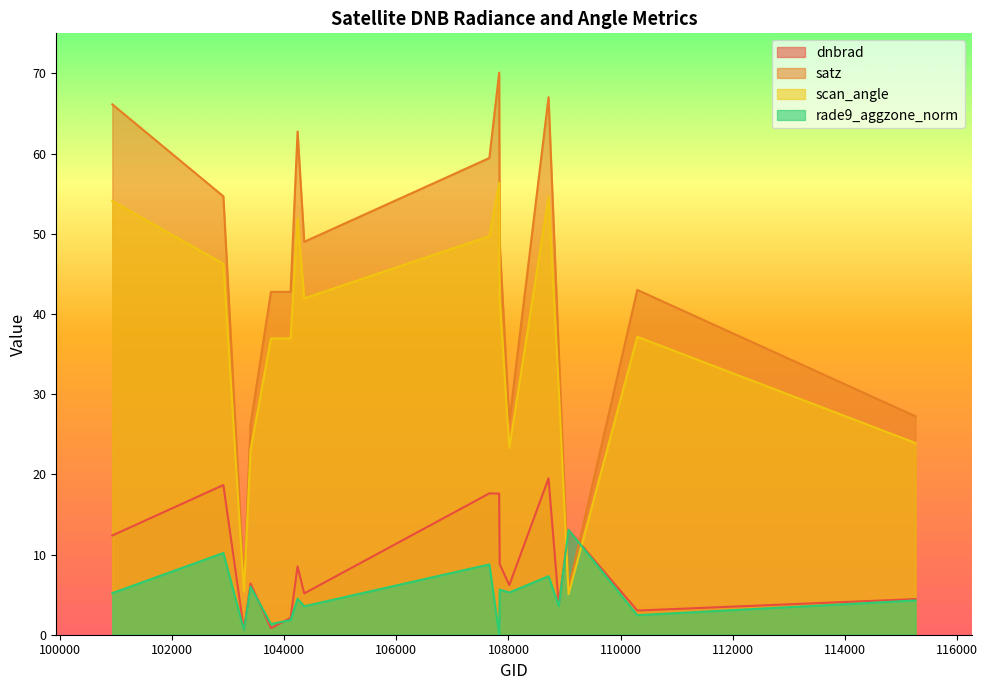

Which series has the largest total across all categories?

satz